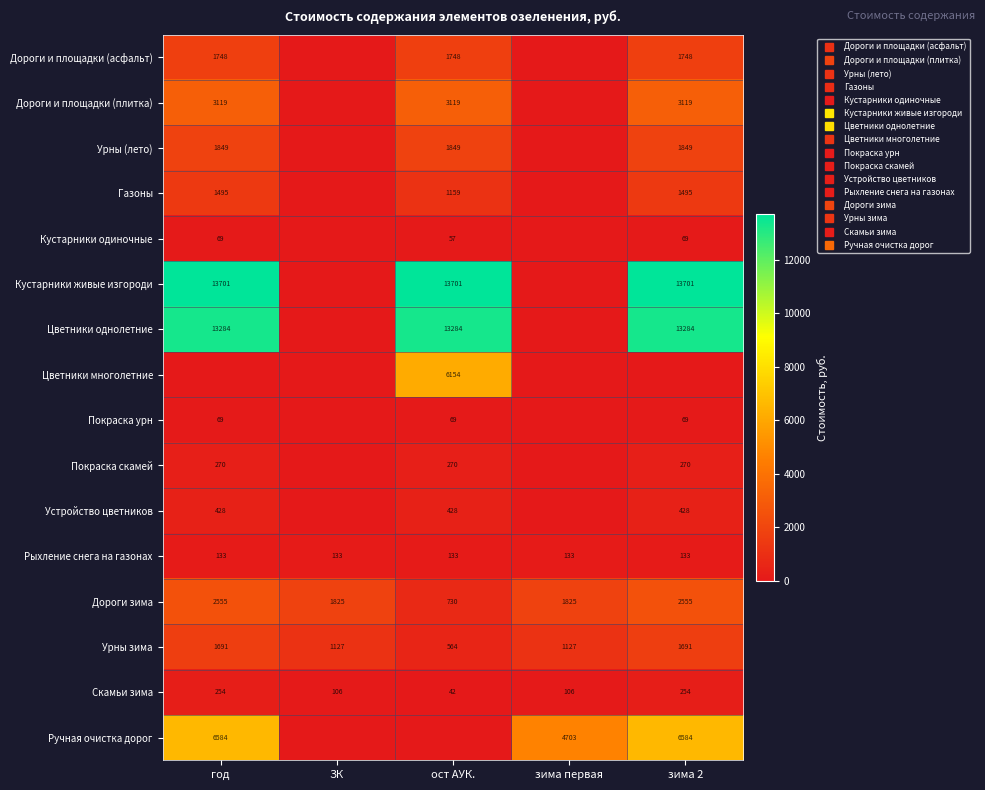

At which label is Цветники однолетние closest to 6642?

ЗК